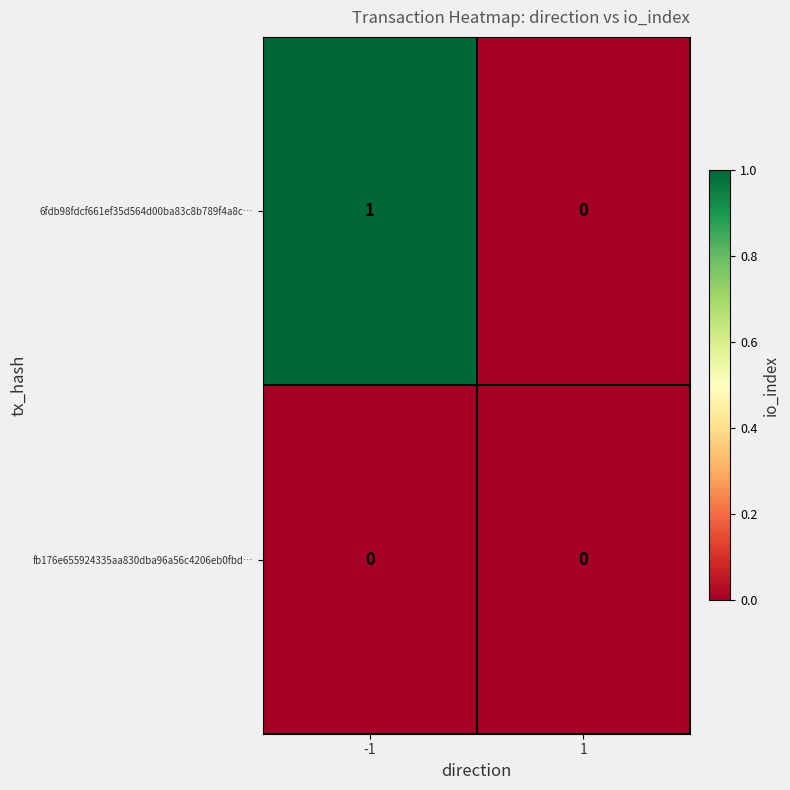

The value of 6fdb98fdcf661ef35d564d00ba83c8b789f4a8c… at 1 is 0. True or false?

True